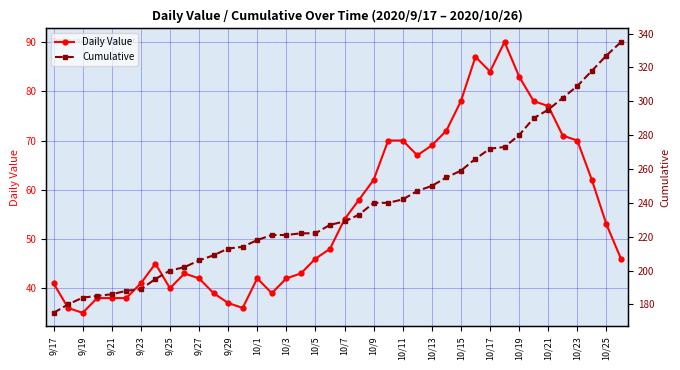

In Daily Value, how many points are lower than both neighbors (excluding endpoints)?

6